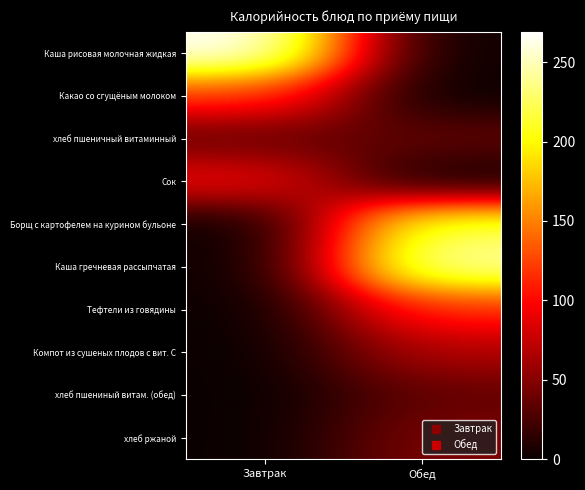

Between Обед and Завтрак, which is larger?

Завтрак